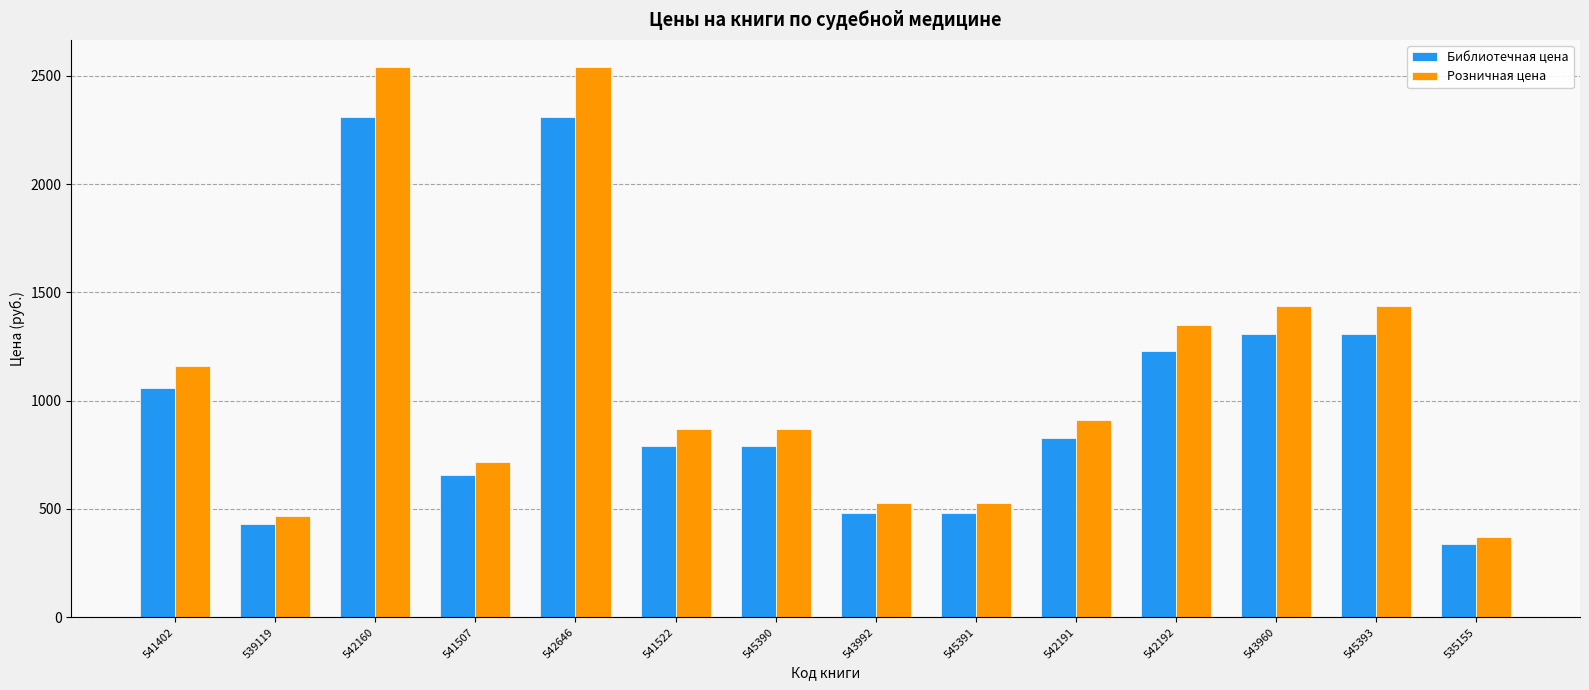

At which label does Библиотечная цена reach its minimum?

535155